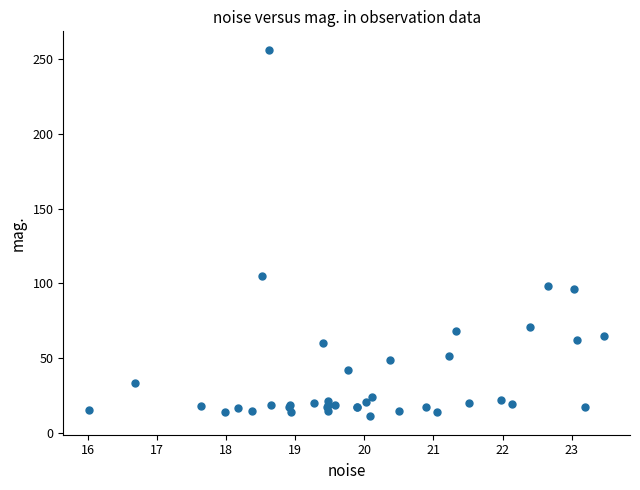

What Y value in the scatter plot is closest to 133?

104.8